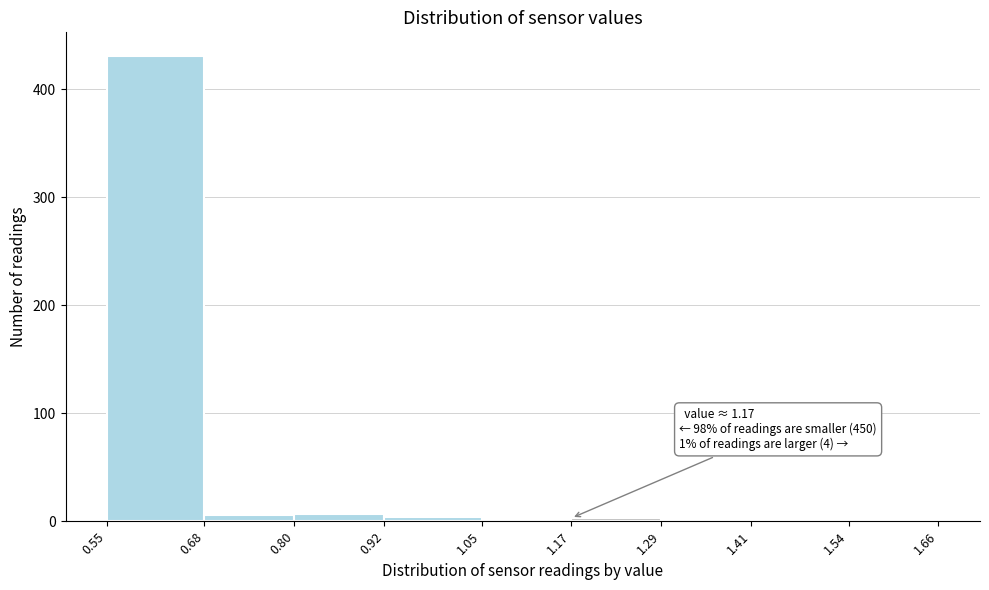

Which range on the x-axis has the tallest bar?

0.55 to 0.68